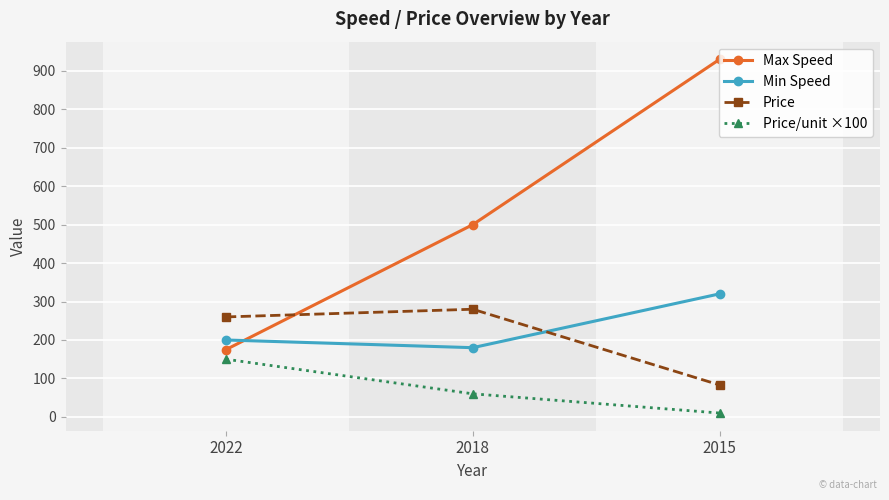

How many lines are shown in the chart?

4